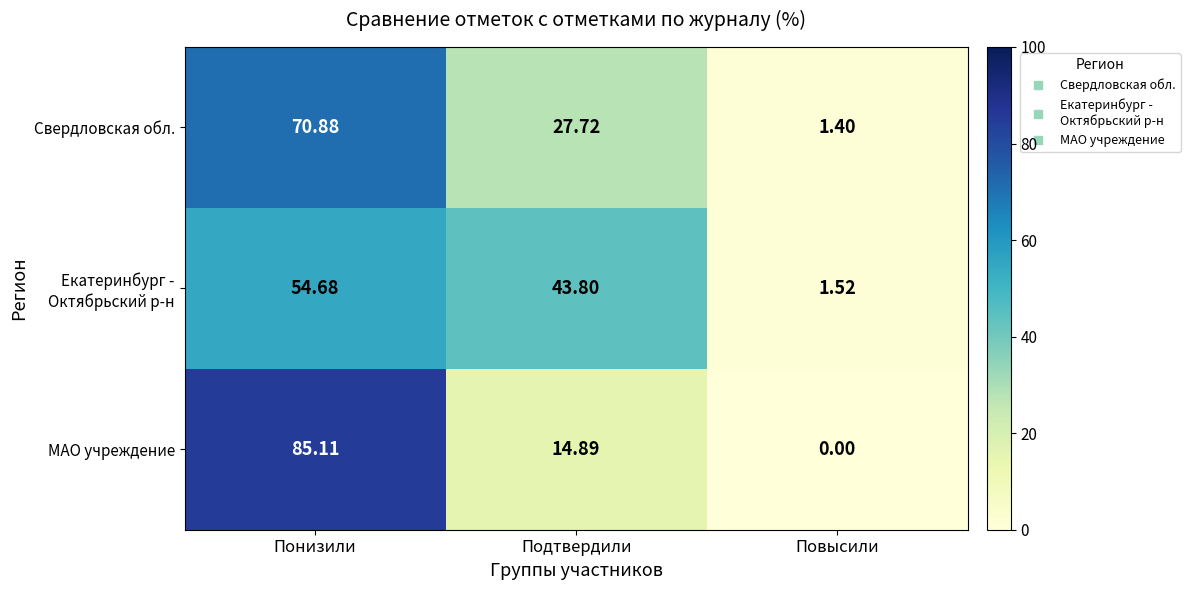

List the labels in order of Свердловская обл. value, smallest first.

Повысили, Подтвердили, Понизили